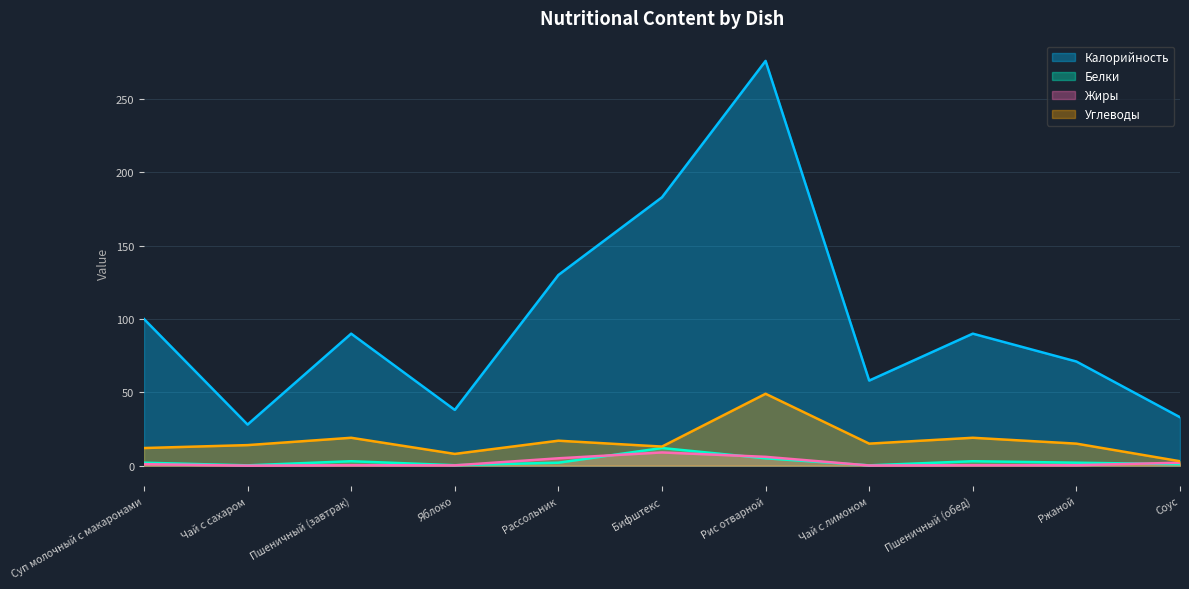

What is the total value across all series at Соус?

39.0